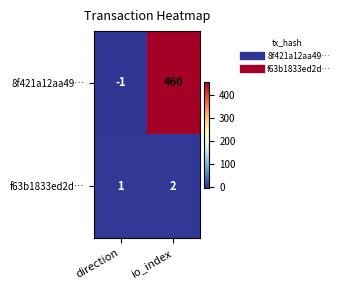

The value of f63b1833ed2d… at io_index is 2. True or false?

True